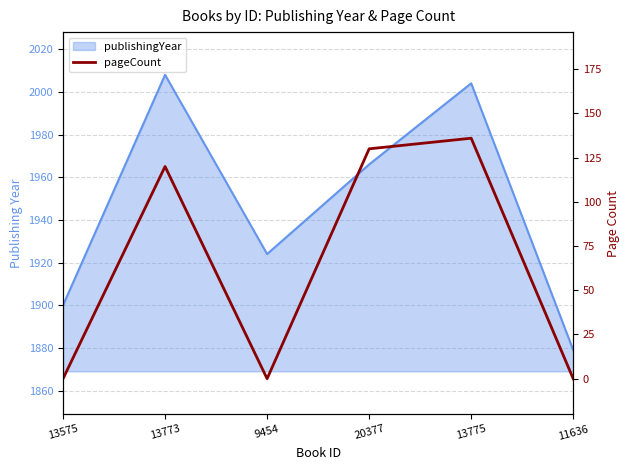

At which label does the data first exceed 120?

20377